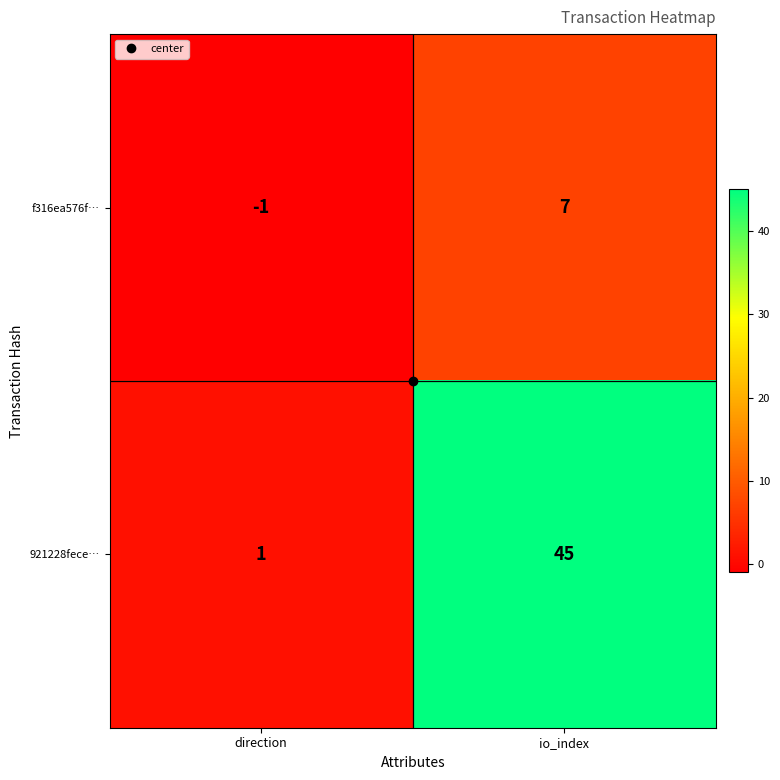

Which series changed the most between direction and io_index?

921228fece…